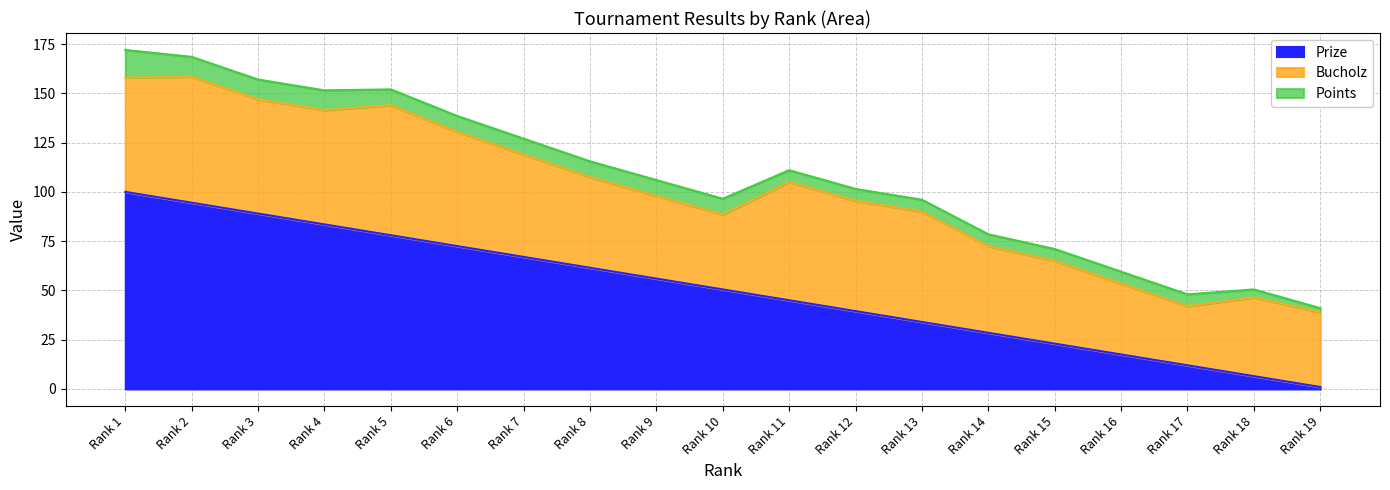

Is the value of Bucholz at 18 greater than the value of Prize at 11?

No